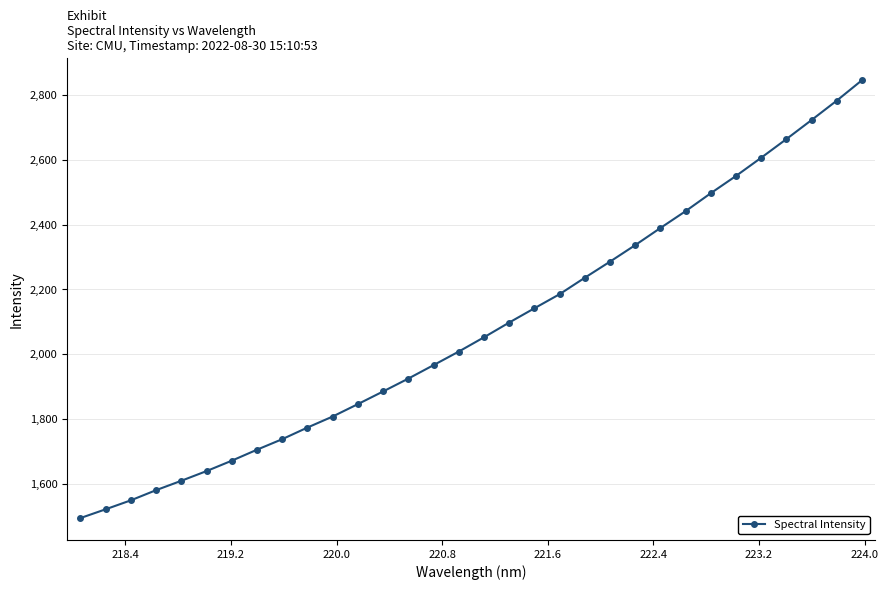

What is the smallest value displayed?

1494.5